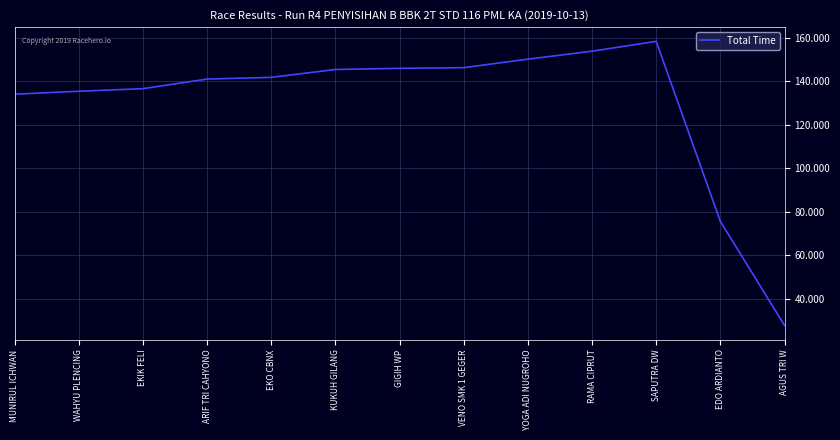

Approximately how many times larger is the value at YOGA ADI NUGROHO compared to EDO ARDIANTO?

2.0